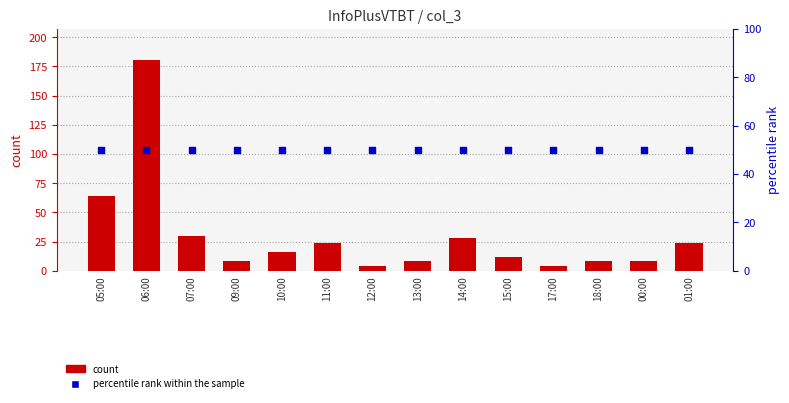

What is the total value across all series at 00:00?

111.5